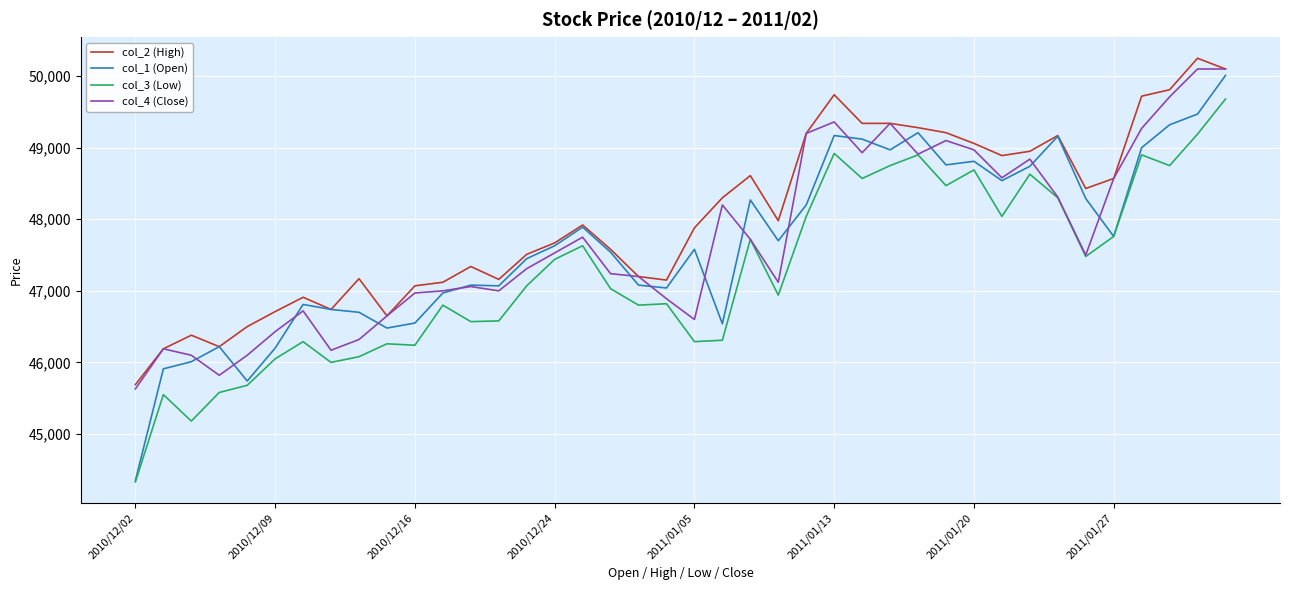

Which series has the largest total across all categories?

col_2 (High)